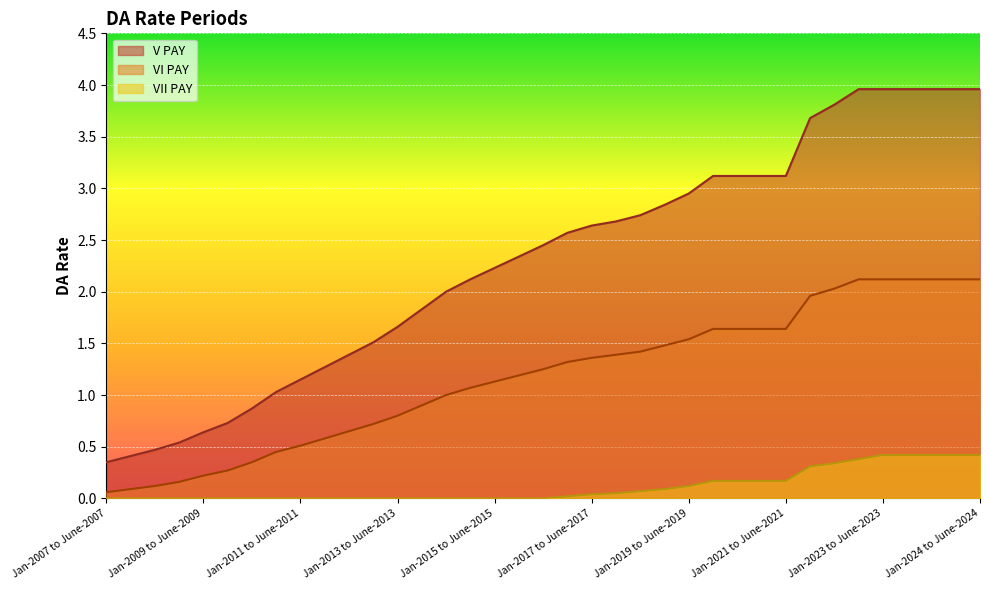

List the series in order of their peak value, highest first.

V PAY, VI PAY, VII PAY